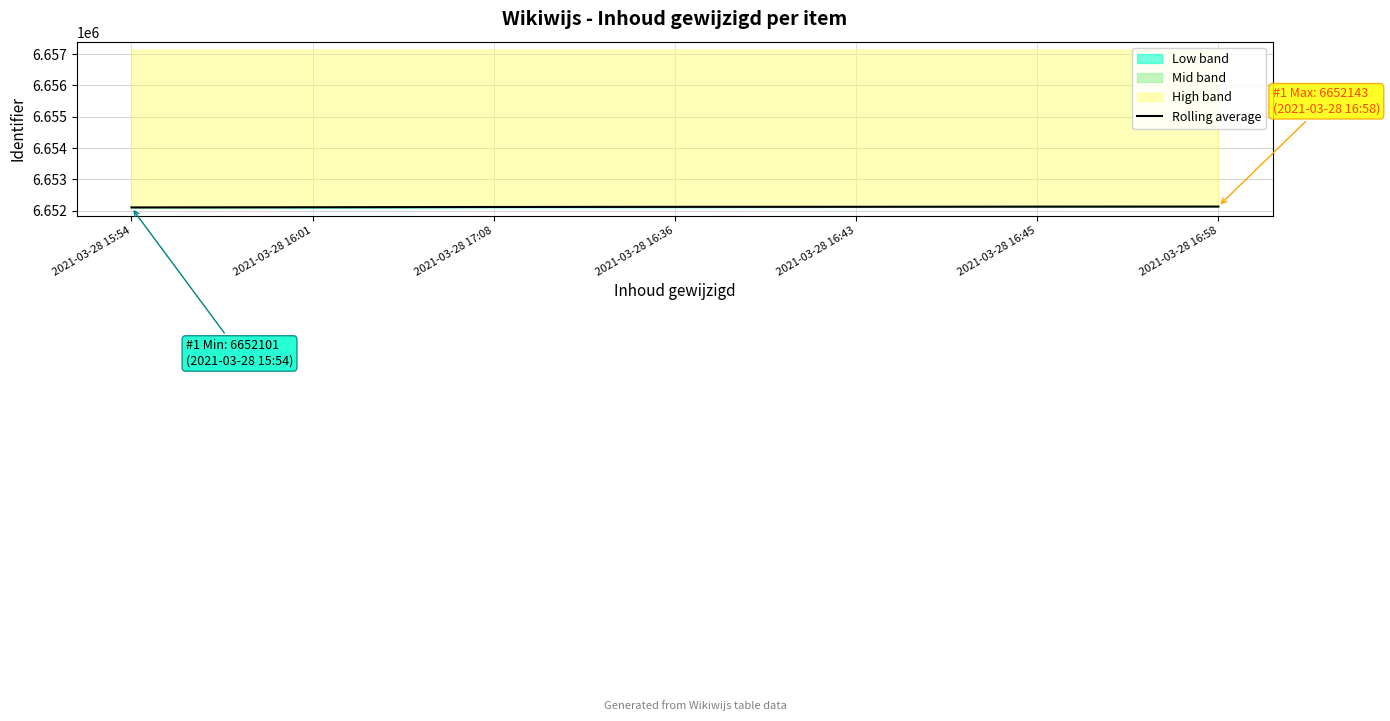

The value at 2021-03-28 17:08 is 2850388.1. True or false?

False